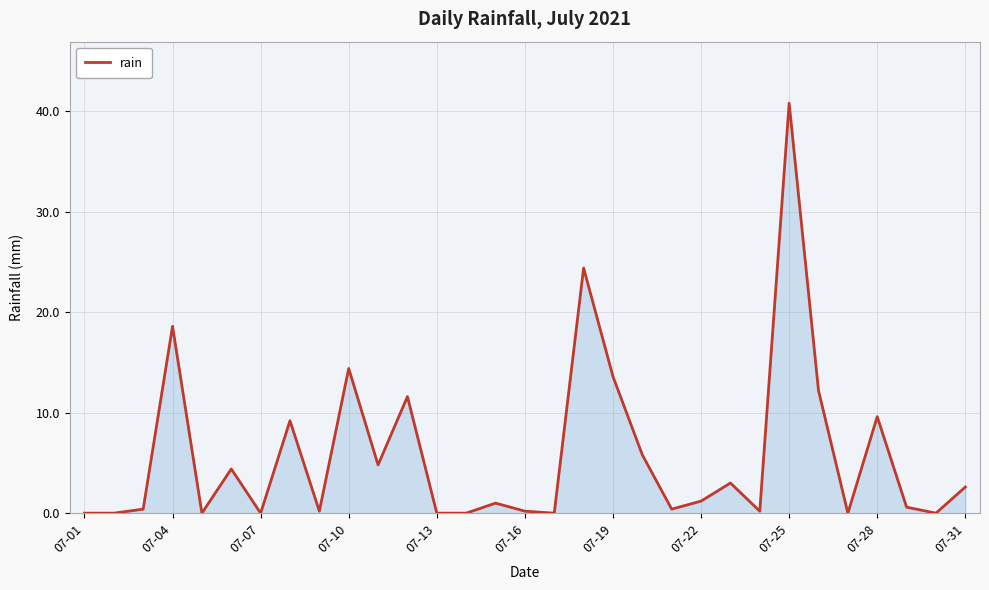

What is the maximum value shown in the chart?

40.8